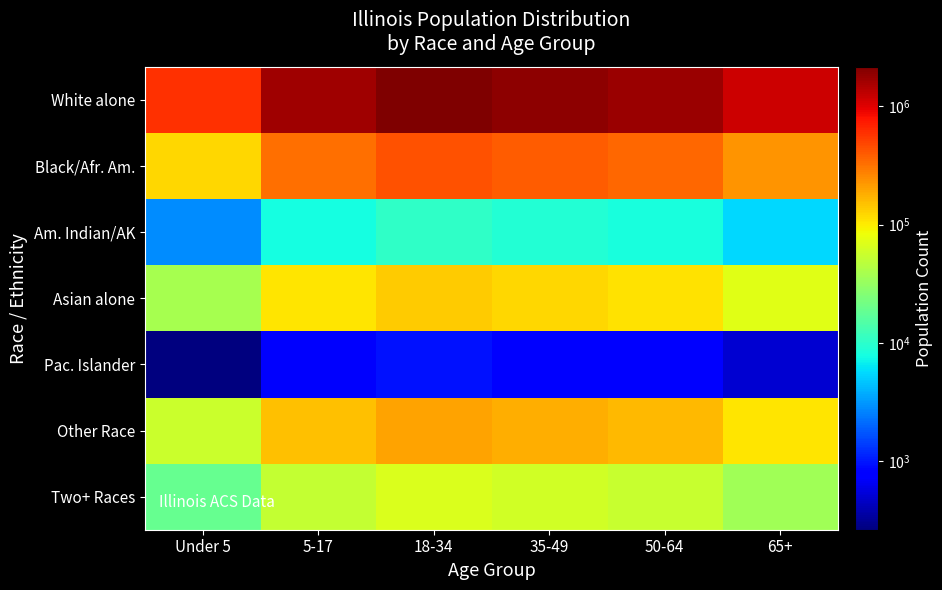

How many categories are shown in the chart?

6